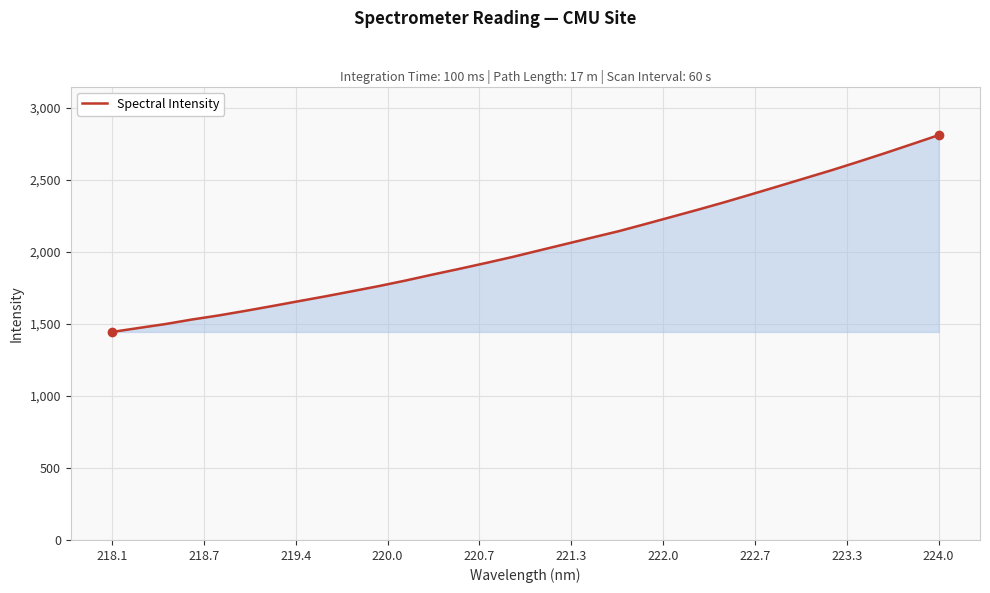

What is the maximum value shown in the chart?

2809.0